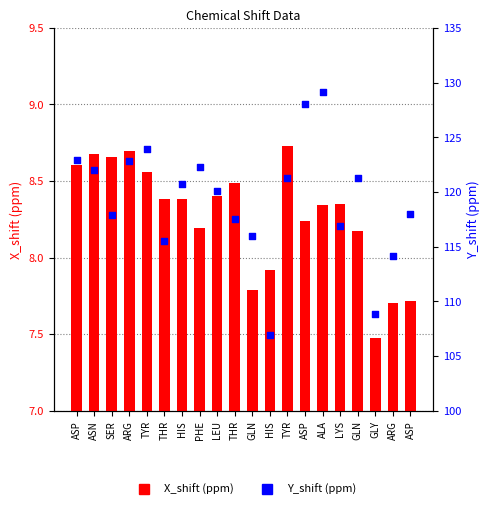

What are all the series names shown in the legend?

X_shift, Y_shift